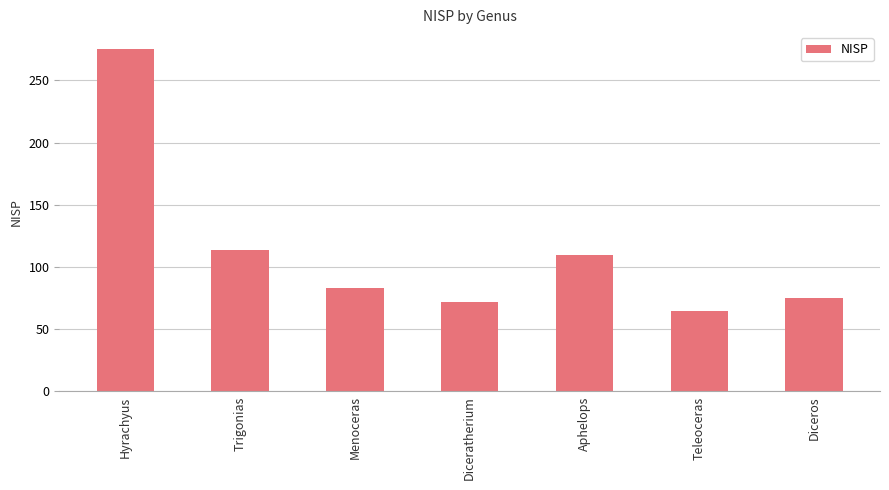

Rank the categories by value from lowest to highest.

Teleoceras, Diceratherium, Diceros, Menoceras, Aphelops, Trigonias, Hyrachyus